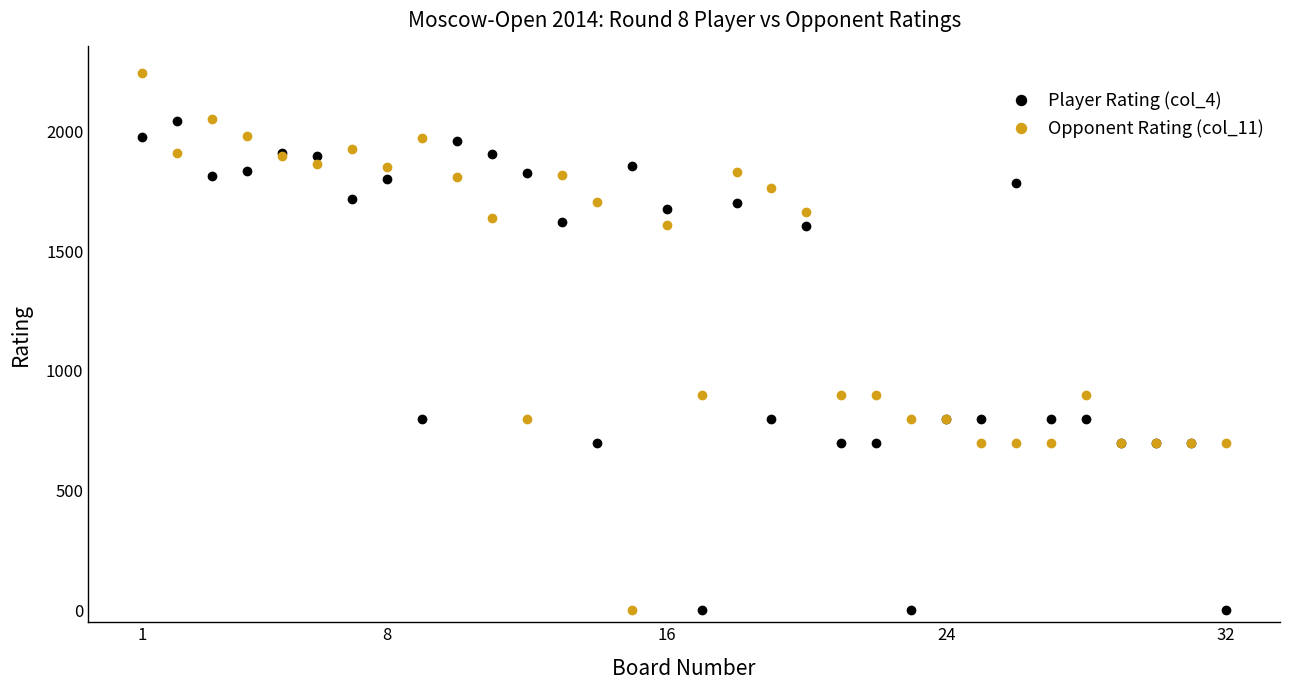

List the series in order of their peak value, highest first.

Opponent Rating (col_11), Player Rating (col_4)